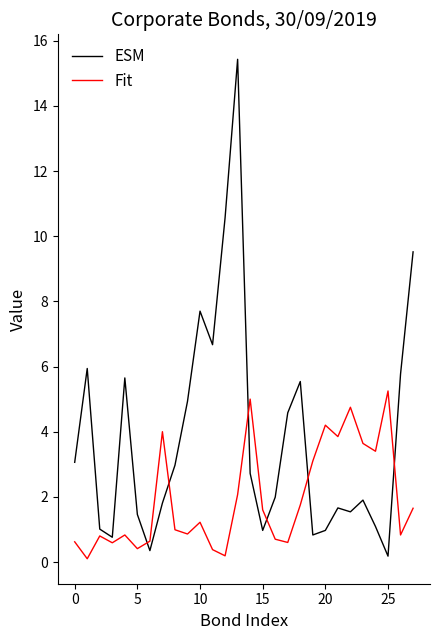

List the series in order of their overall mean, highest first.

ESM, Fit